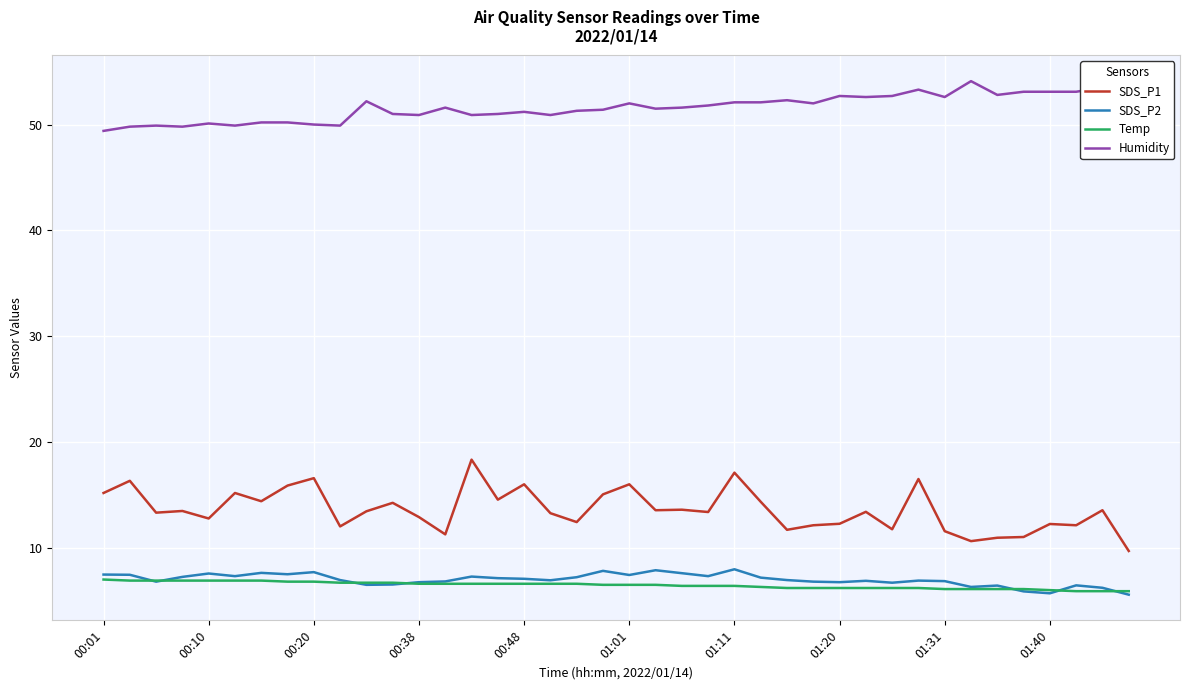

How many series are shown in this chart?

4